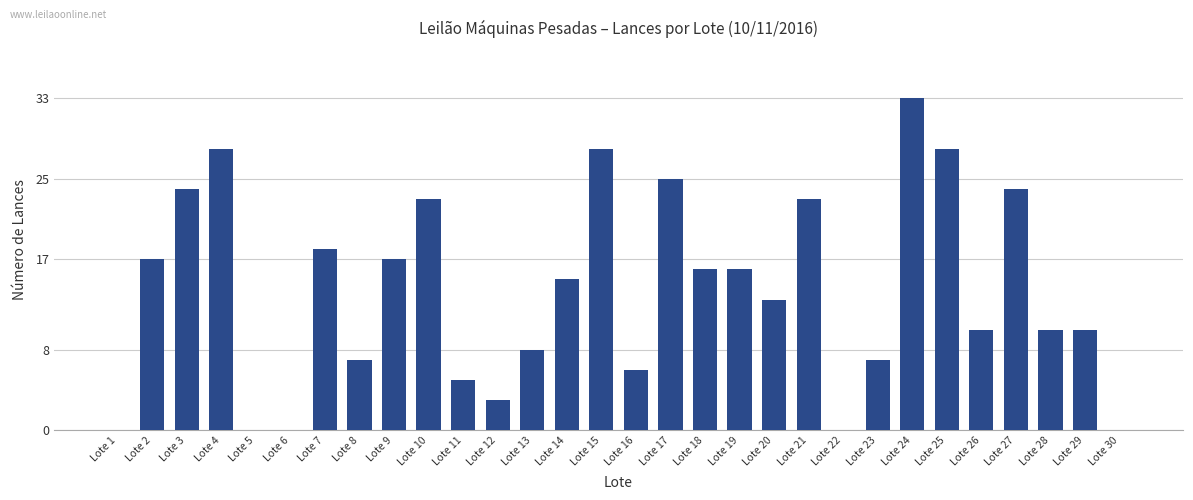

Does the chart contain stacked bars?

No